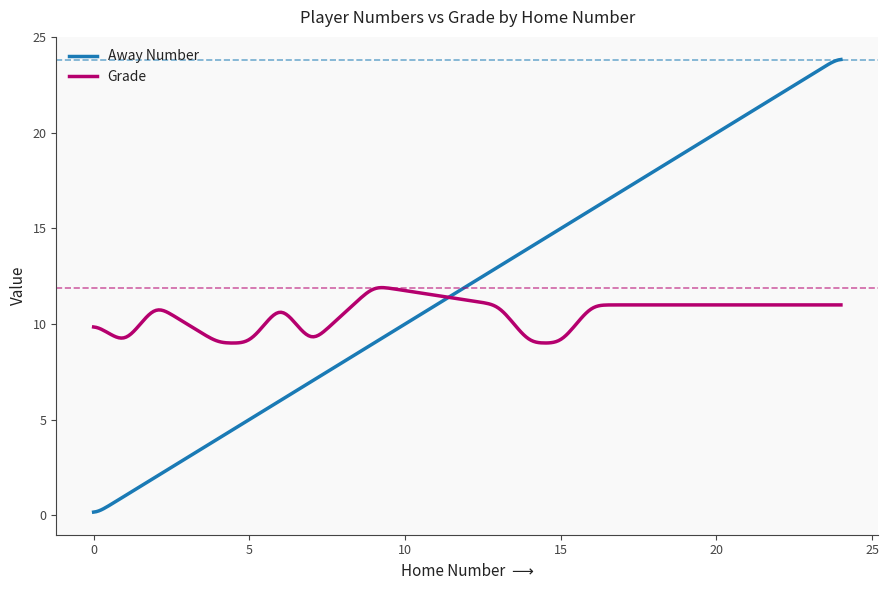

Which series has the widest spread of values?

Away Number